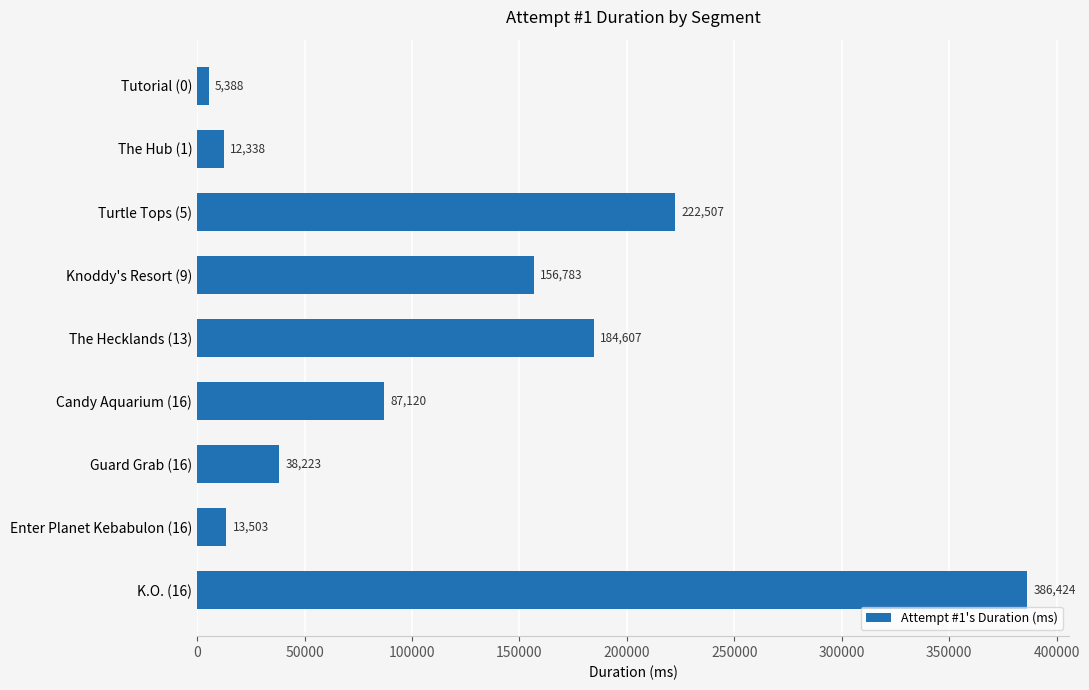

How many data points does each series have?

9